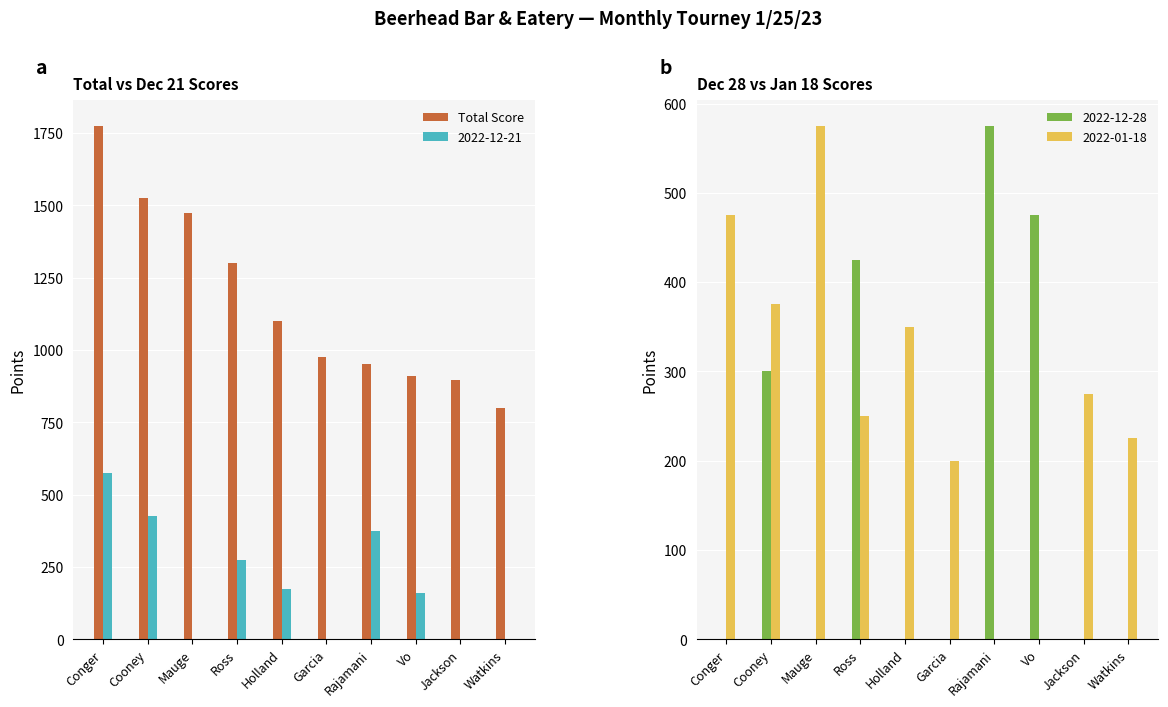

The Total Score series shows 975 at Garcia. True or false?

True